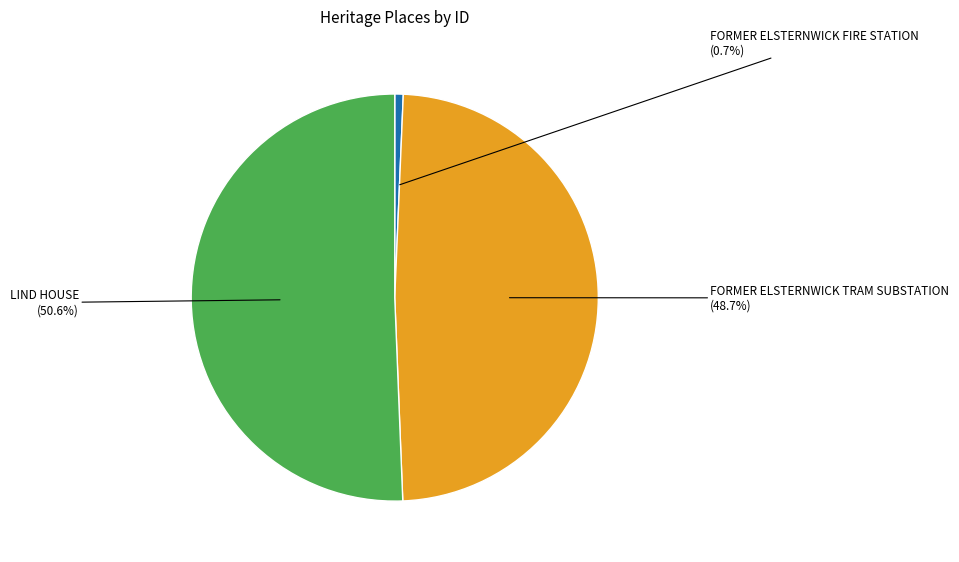

Do LIND HOUSE and FORMER ELSTERNWICK TRAM SUBSTATION together represent more than half of the pie?

Yes